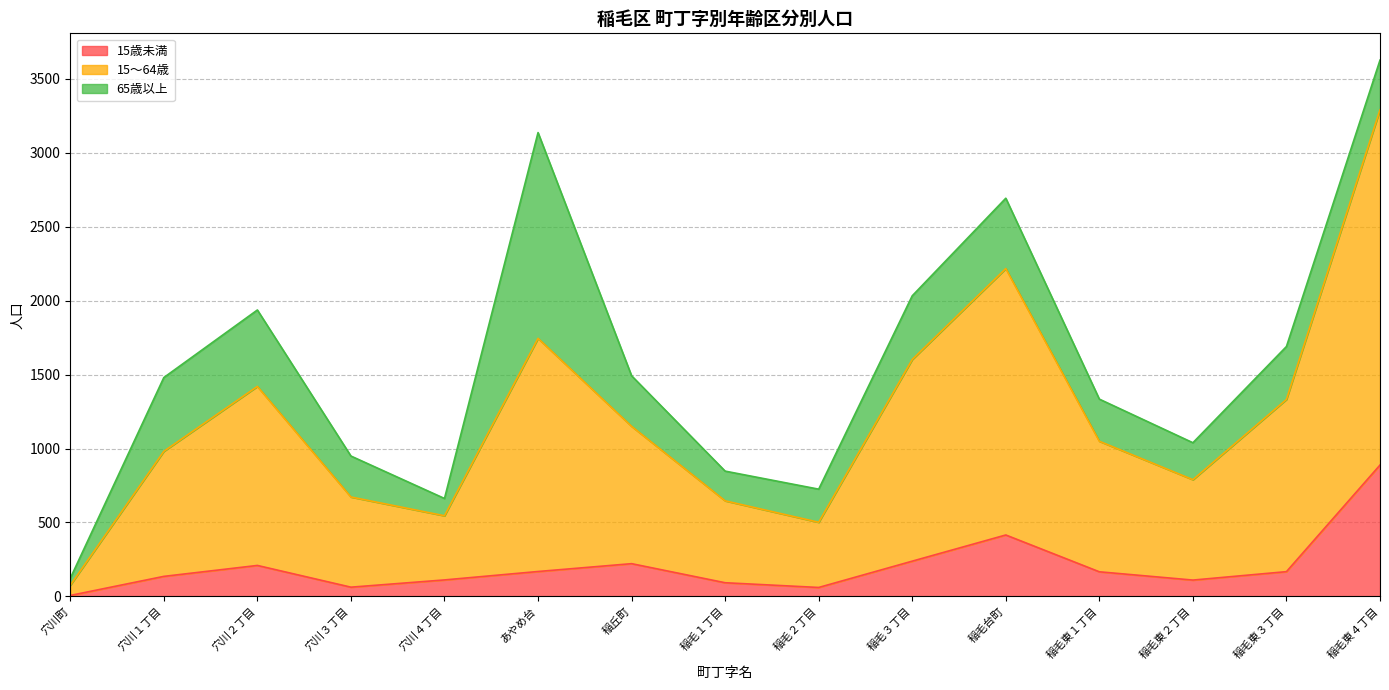

At which category is the sum across all series the highest?

稲毛東４丁目